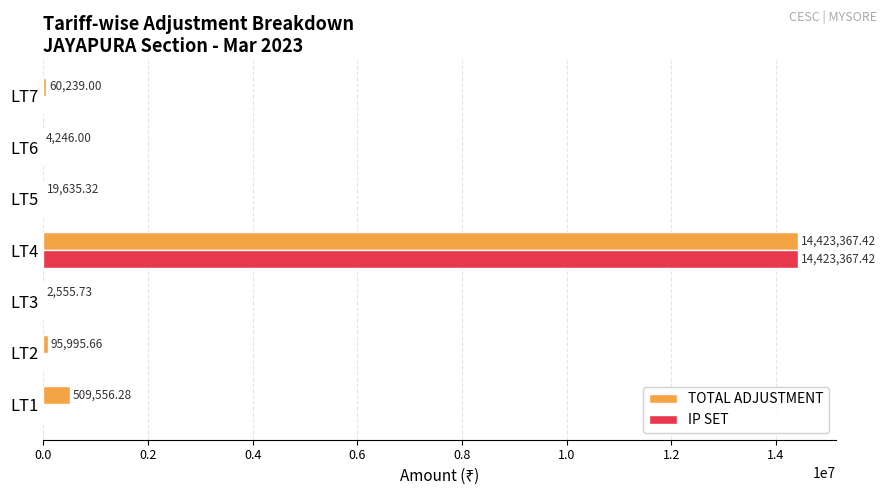

Which series changed the most between LT1 and LT3?

TOTAL ADJUSTMENT